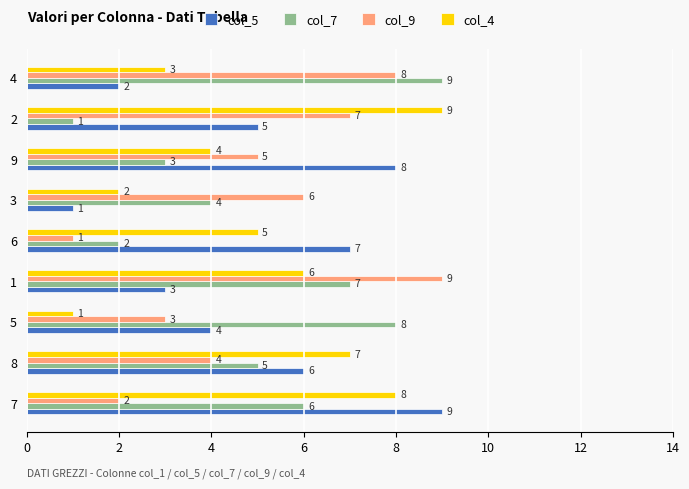

True or false: col_7 has a value of 1 at 2.

True